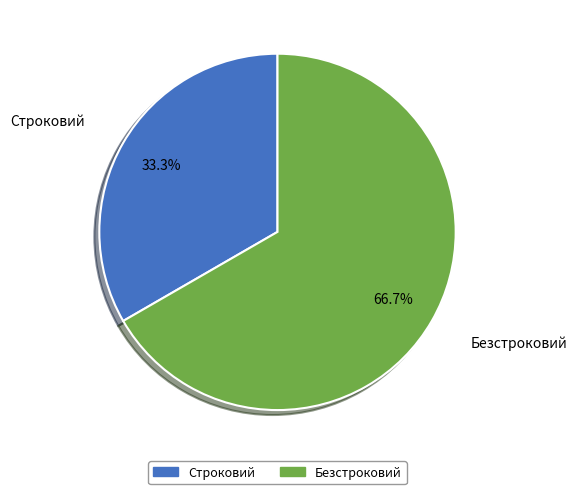

Does Строковий account for over 50% of the chart?

No